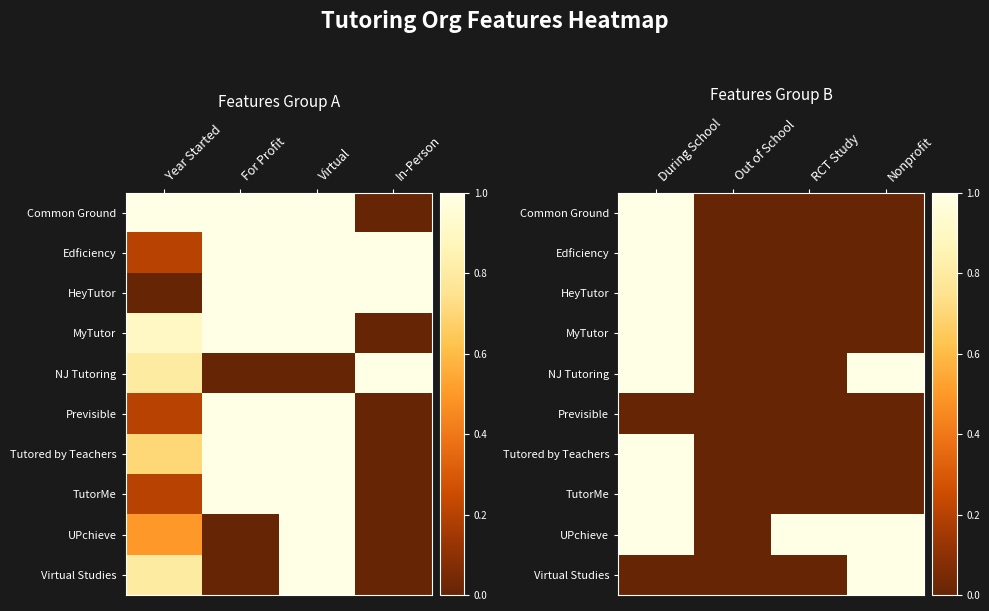

True or false: TutorMe has a value of -1 at RCT Study.

False